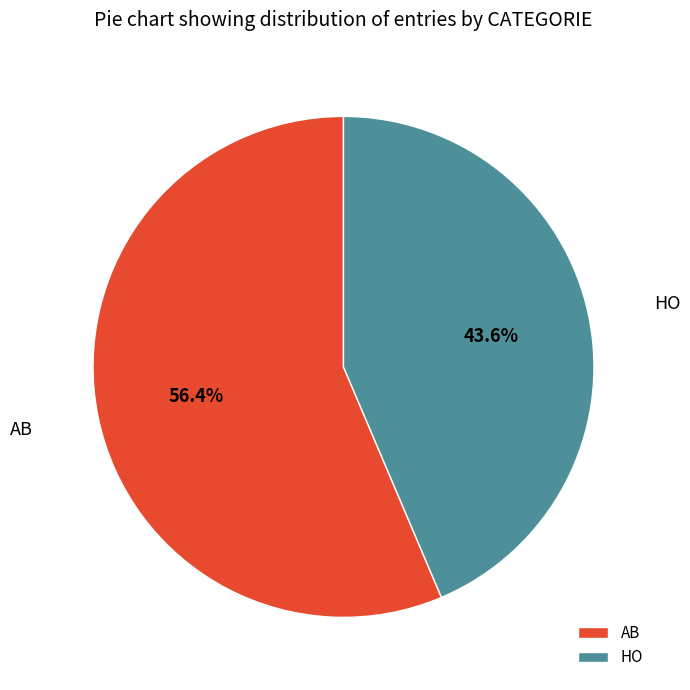

To the nearest percent, what is the difference between the HO and AB slice percentages?

13%